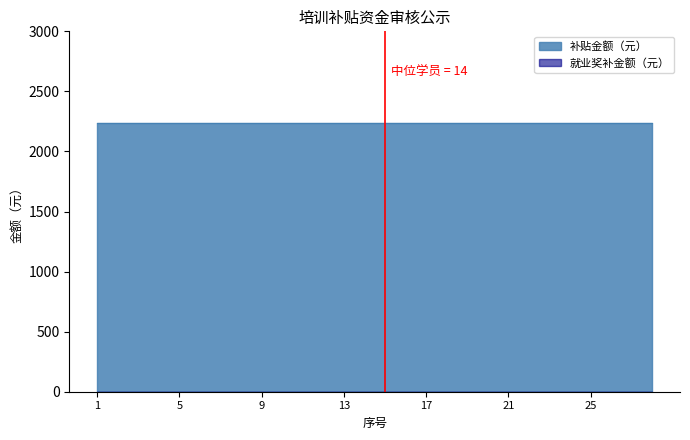

Between 3 and 23, which series saw the biggest shift?

补贴金额（元）